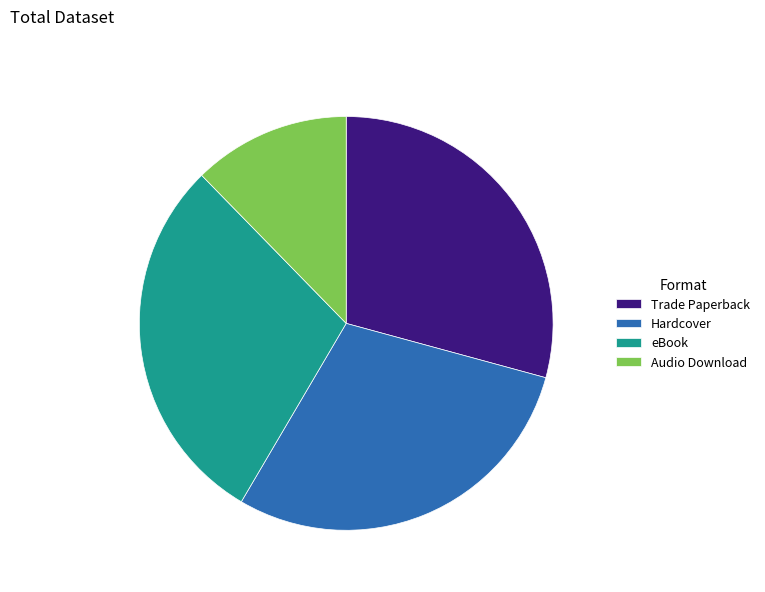

Is there a majority slice in this chart?

No